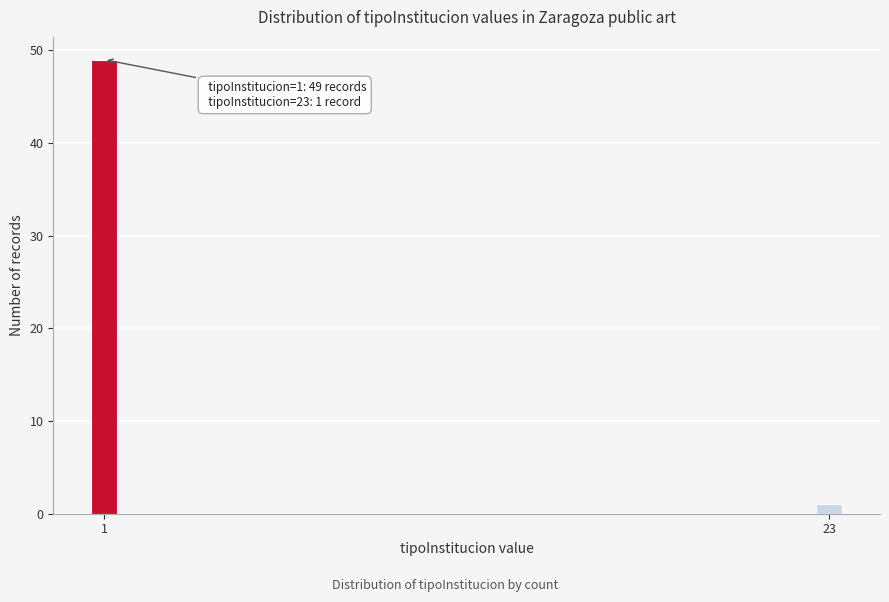

Reading left to right, what are all the values shown in this chart?

49	1